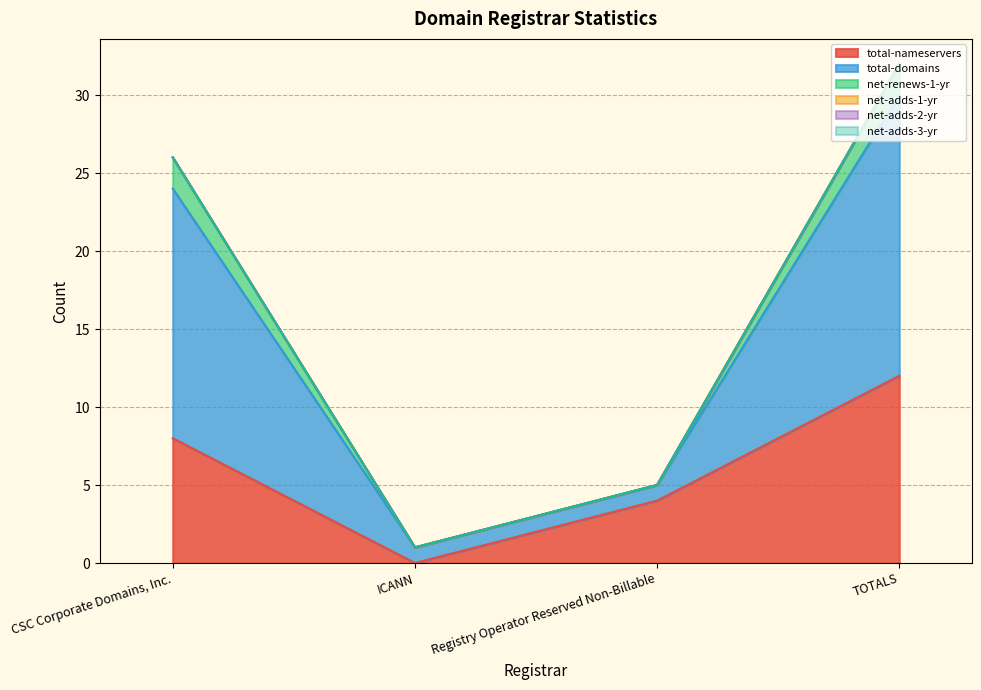

Is the value of total-nameservers at ICANN greater than the value of net-renews-1-yr at Registry Operator Reserved Non-Billable?

No